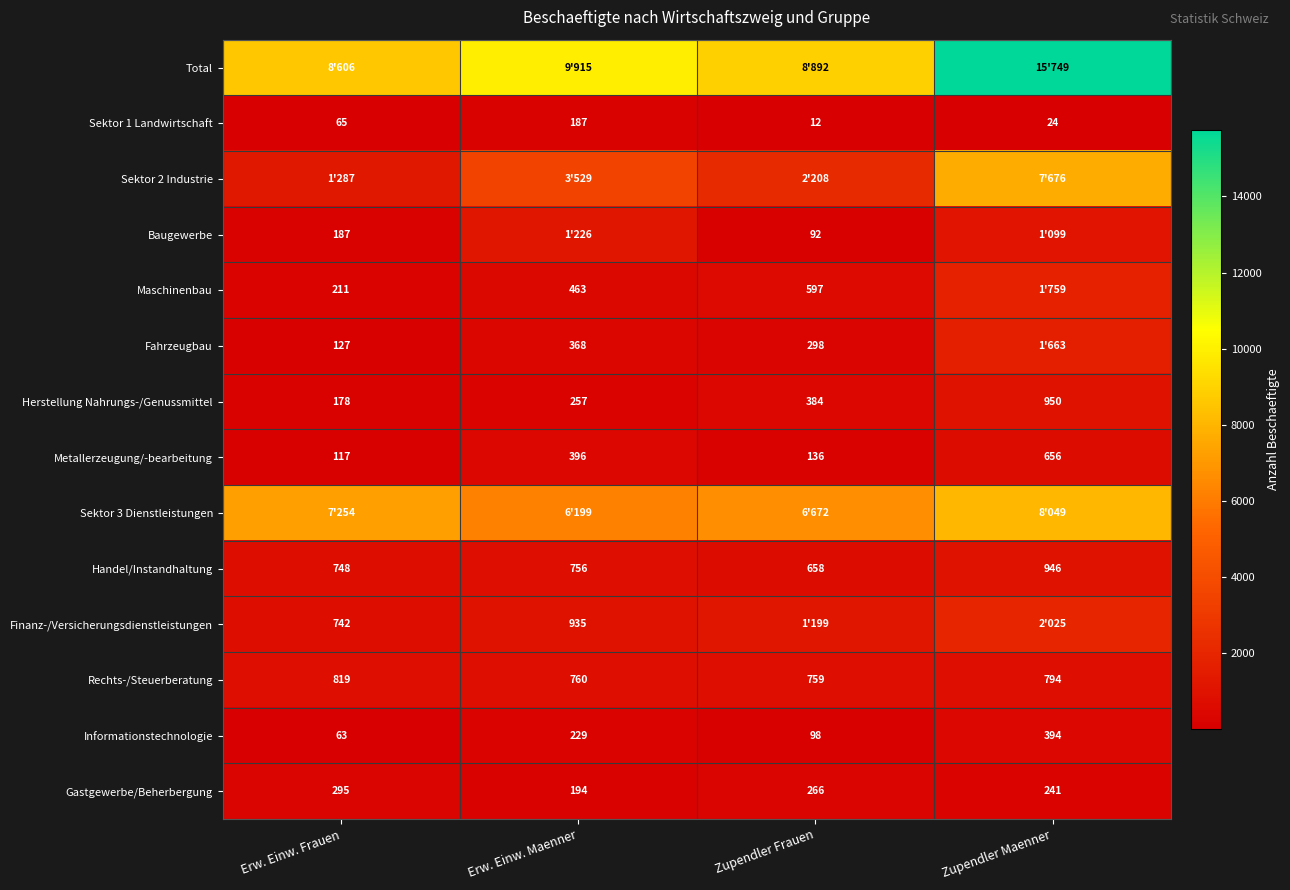

What is the minimum value for Herstellung Nahrungs-/Genussmittel?

178